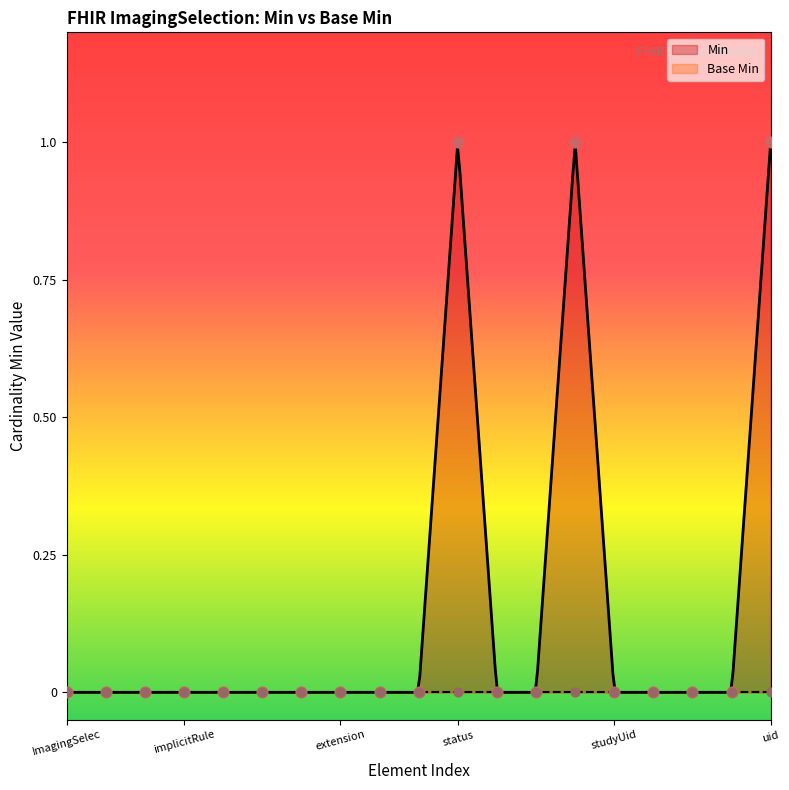

Between ImagingSelection.issued and ImagingSelection.derivedFrom:study, which is larger?

ImagingSelection.issued